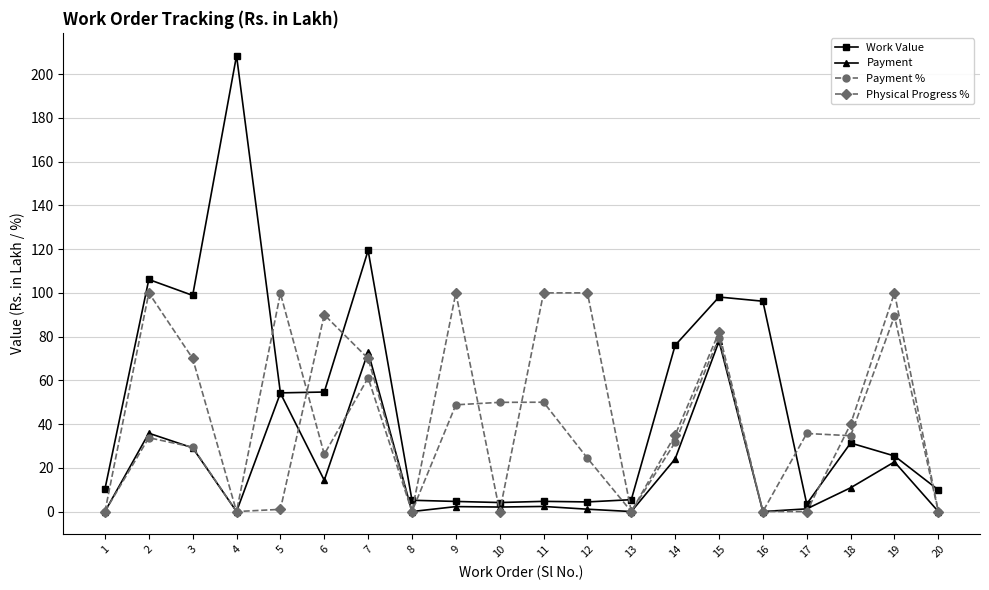

Is this an area chart (filled region under the line)?

No